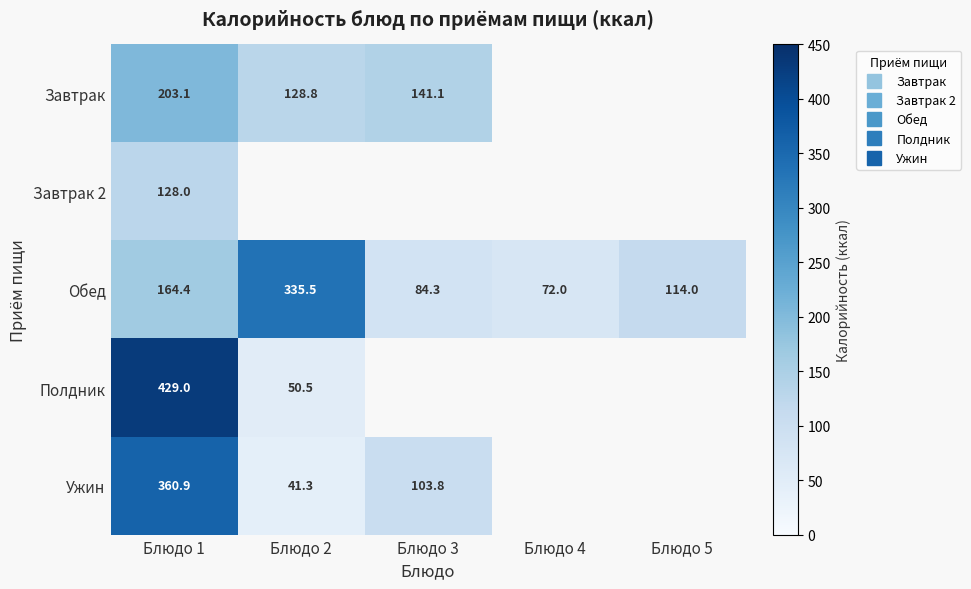

At how many categories does at least one series exceed 116?

3